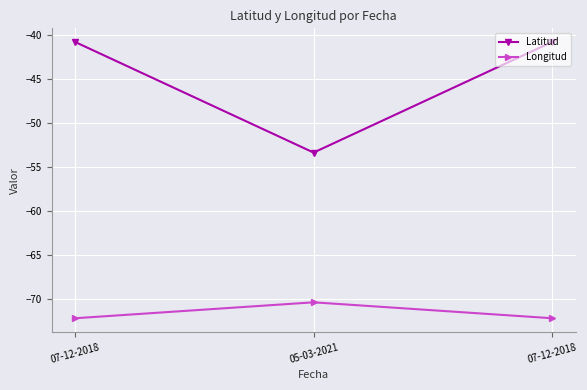

What are all the series names shown in the legend?

Latitud, Longitud